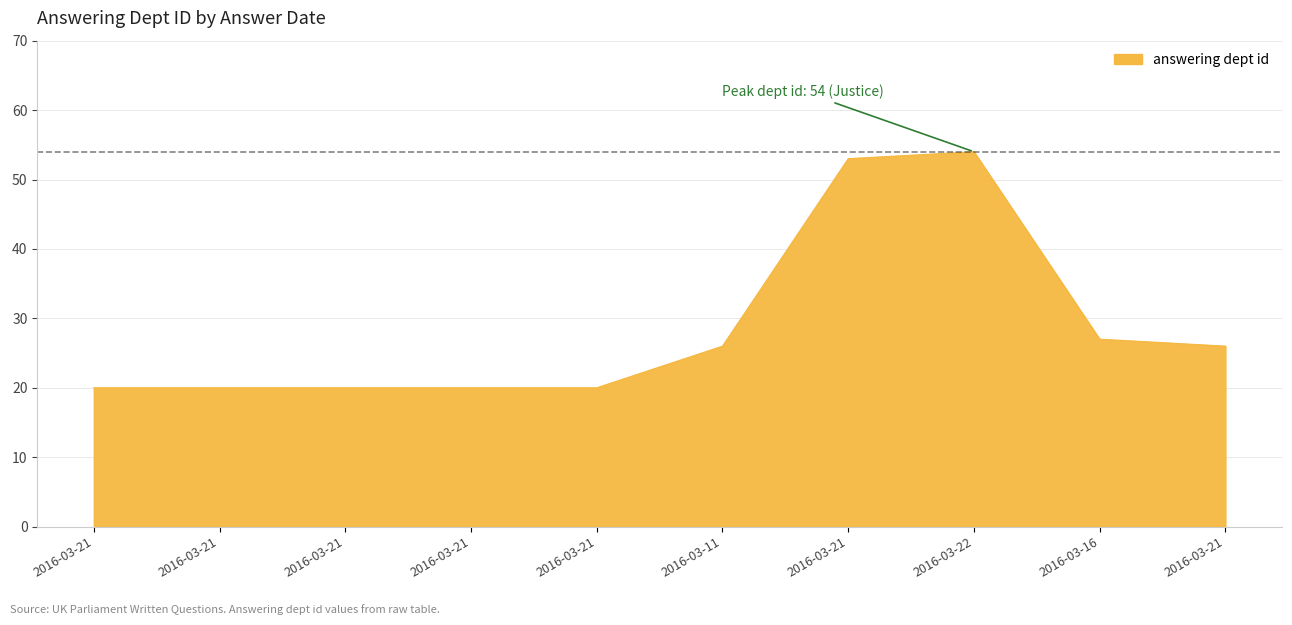

How many lines are shown in the chart?

1